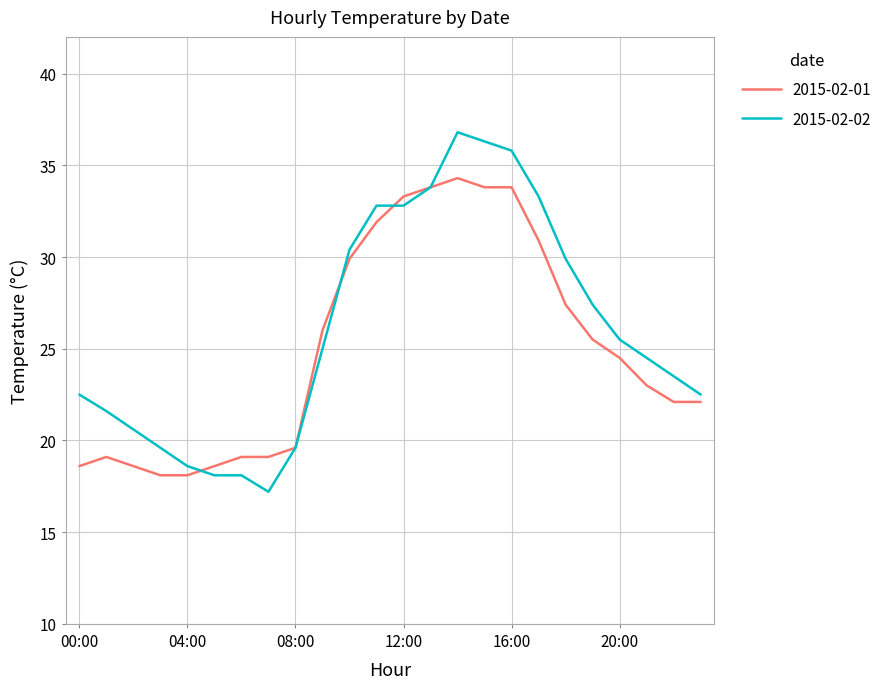

Which series has the widest spread of values?

2015-02-02